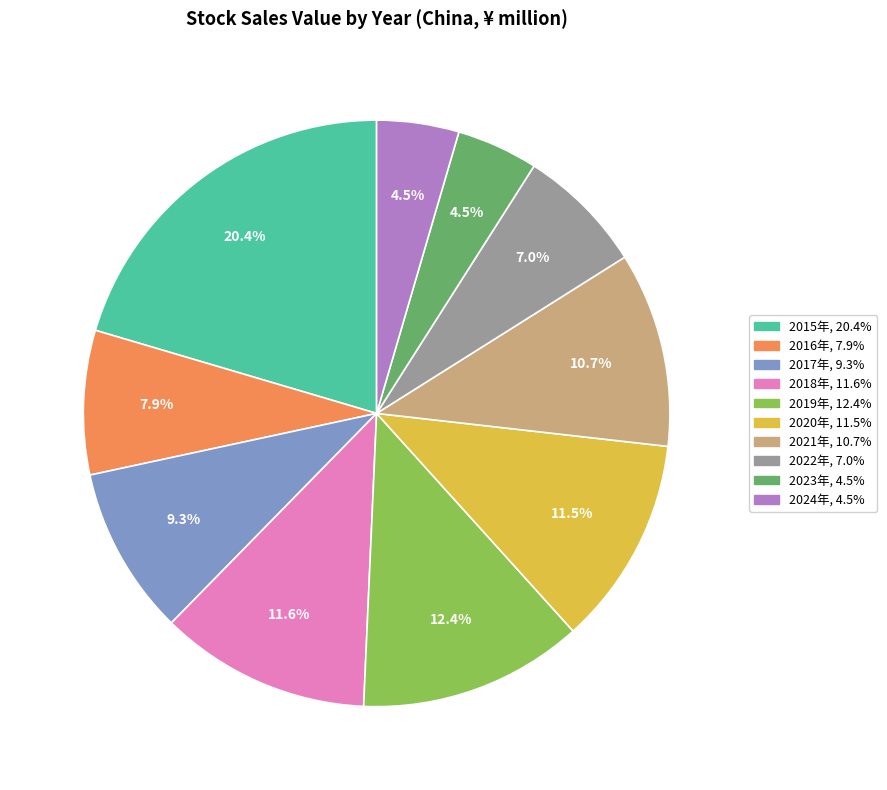

Does any single category account for the majority?

No